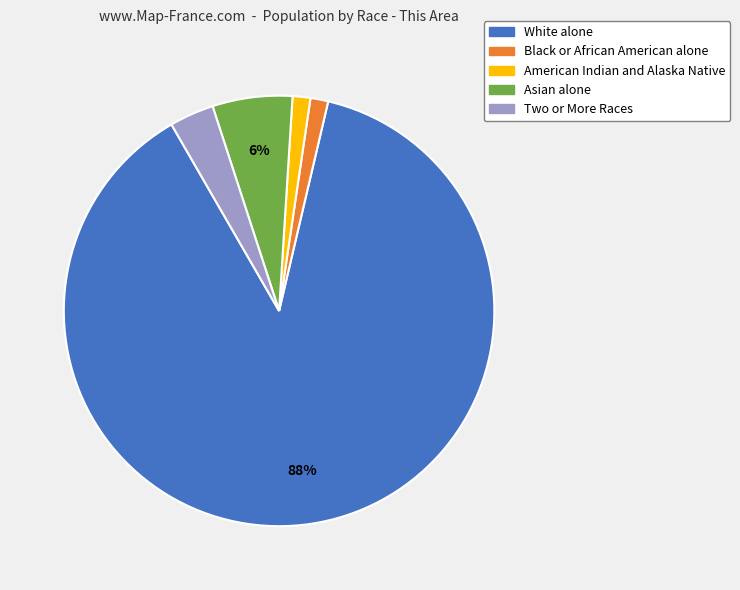

To the nearest percent, what percentage of the pie is Asian alone?

6%